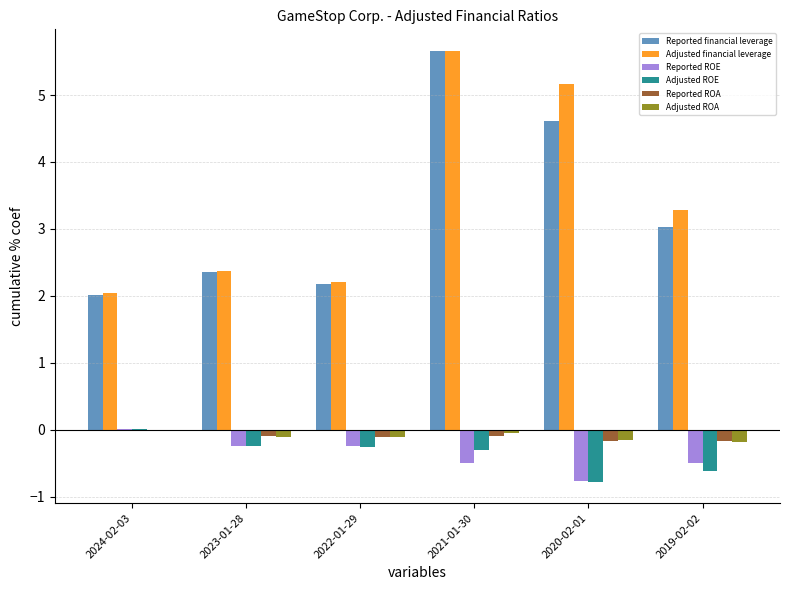

What are all the series names shown in the legend?

Reported financial leverage, Adjusted financial leverage, Reported ROE, Adjusted ROE, Reported ROA, Adjusted ROA